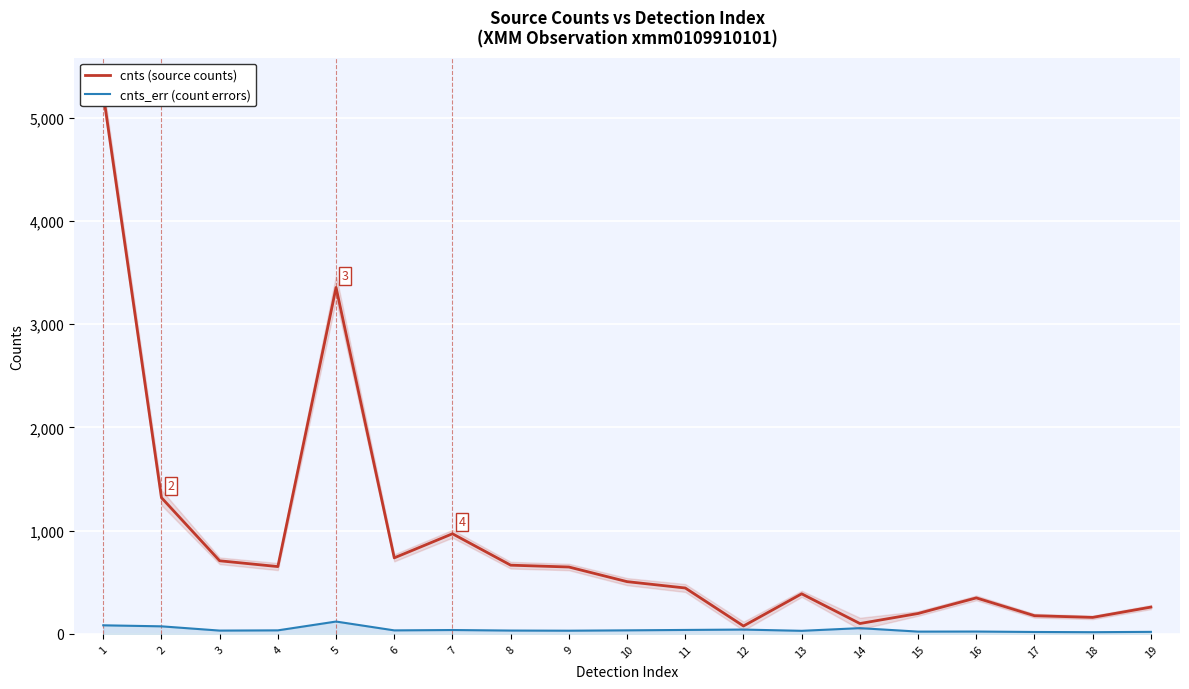

What is the average value of the cnts_err (count errors) series?

41.0